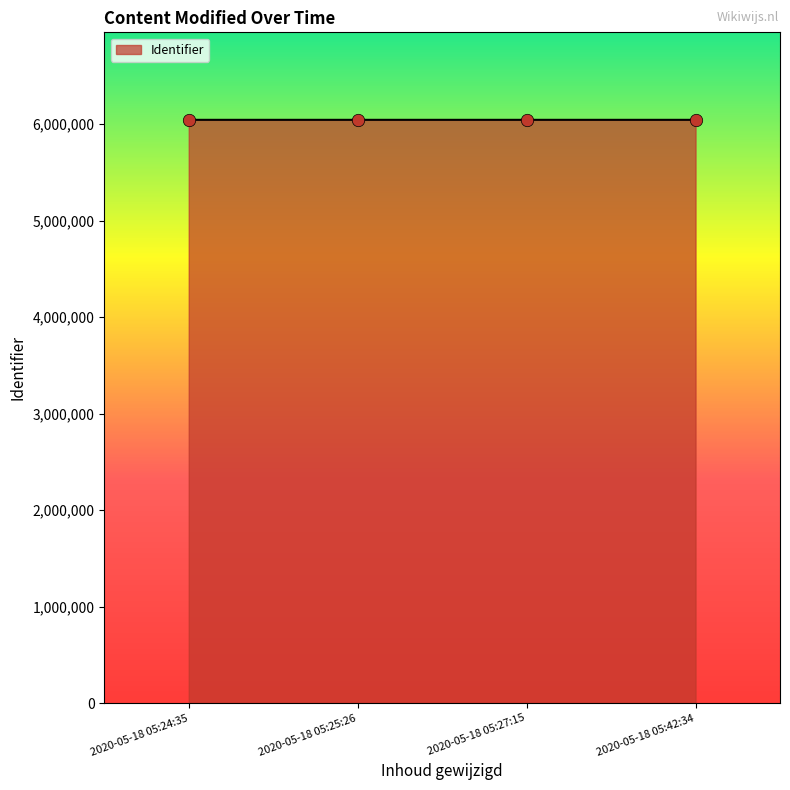

What is the change in value from 2020-05-18 05:27:15 to 2020-05-18 05:42:34?

+20